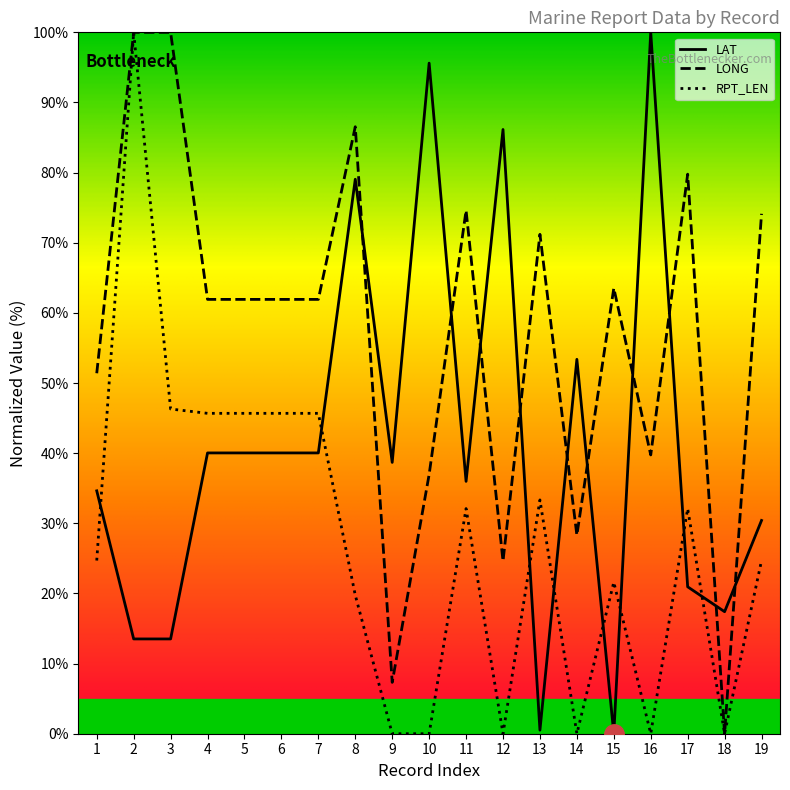

At which category is the sum across all series the highest?

2